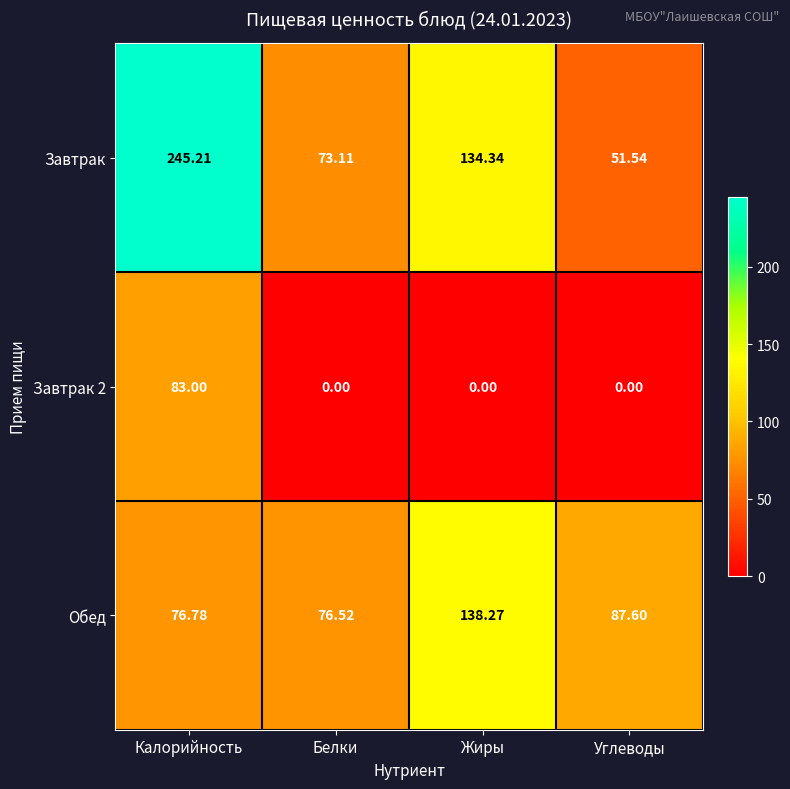

At which label does Завтрак 2 reach its peak?

Калорийность